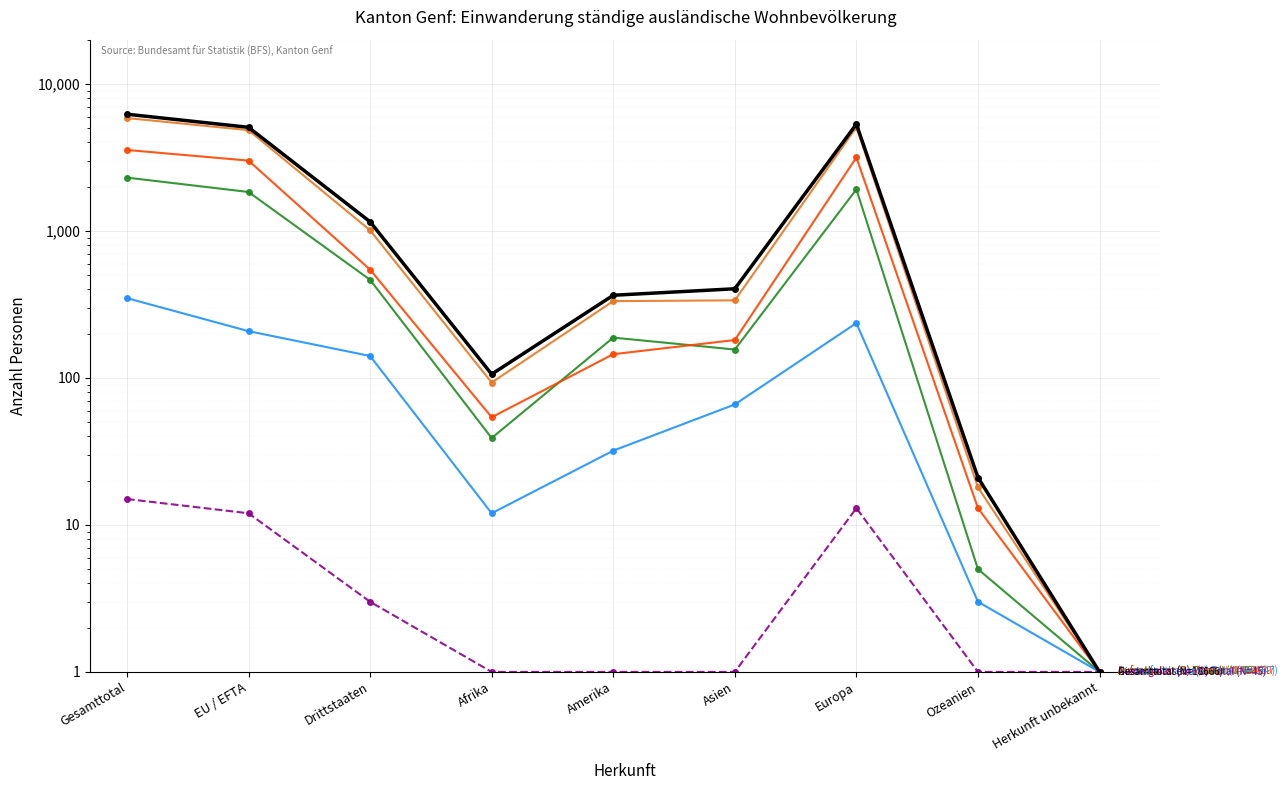

At which label is Niedergelassene (C) Total closest to 8?

EU / EFTA